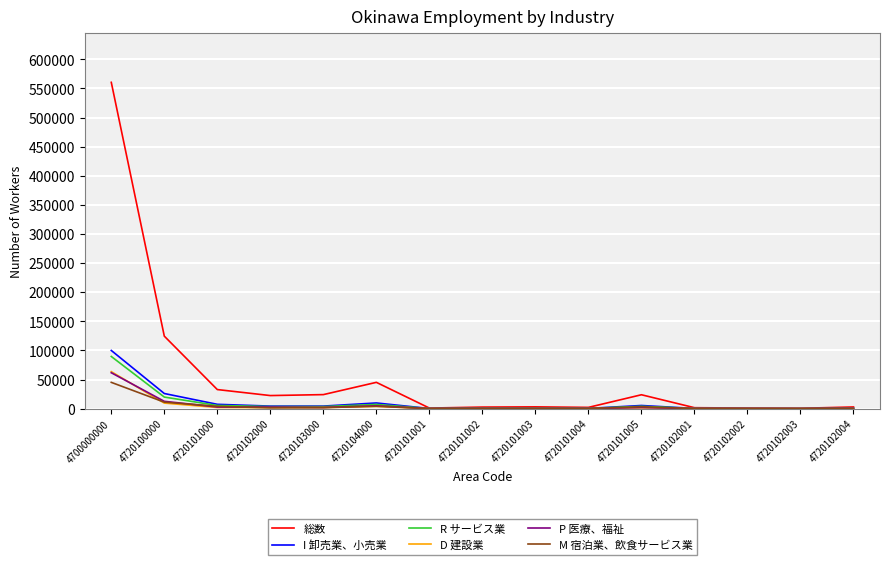

How many series are shown in this chart?

6